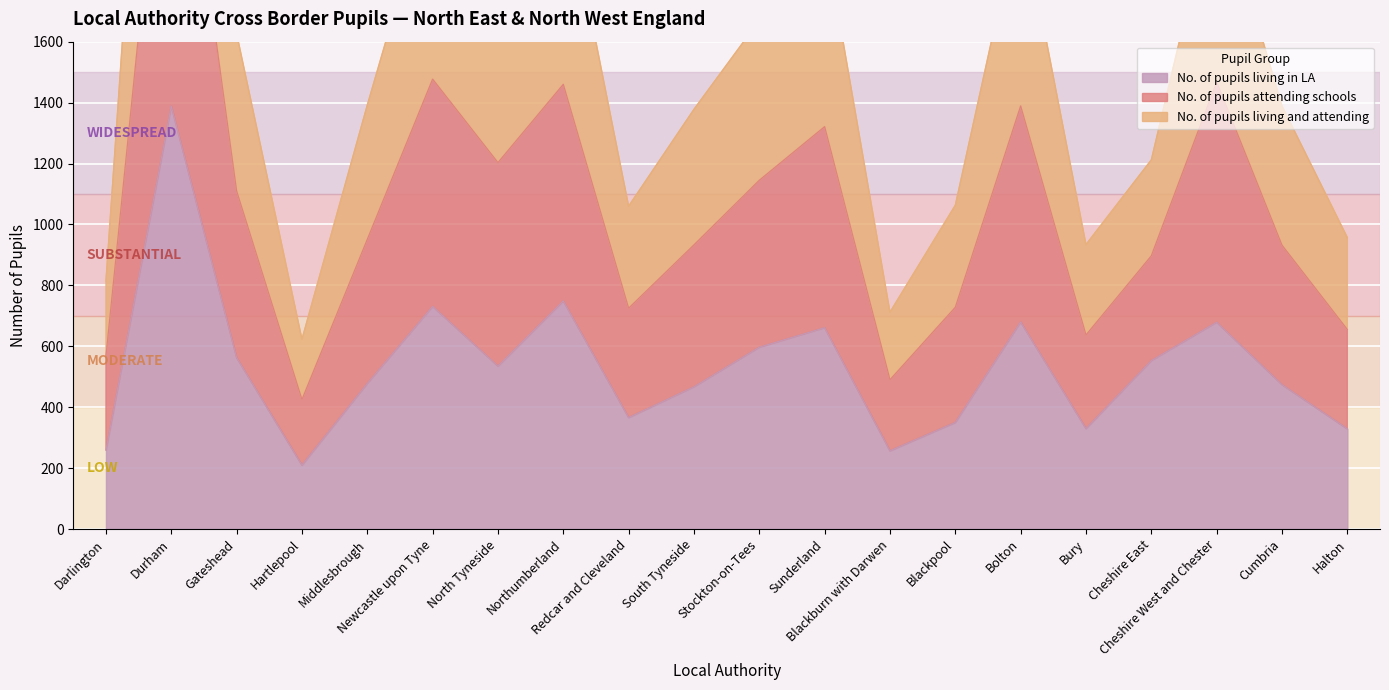

List the series in order of their overall mean, highest first.

No. of pupils attending schools, No. of pupils living and attending, No. of pupils living in LA